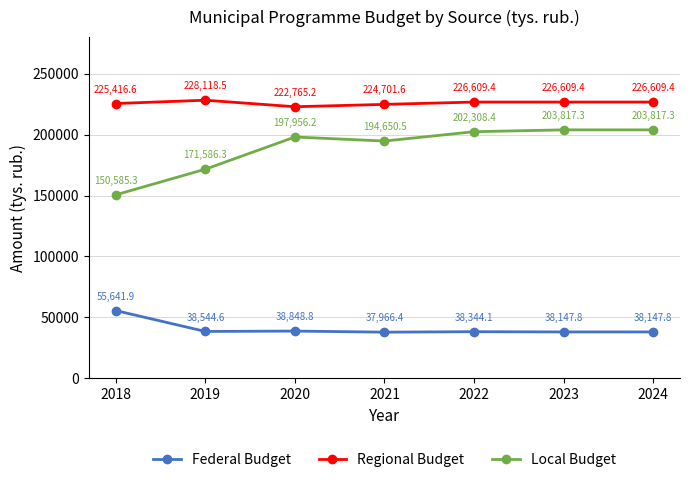

Where does the Regional Budget series first go above 226609?

2019